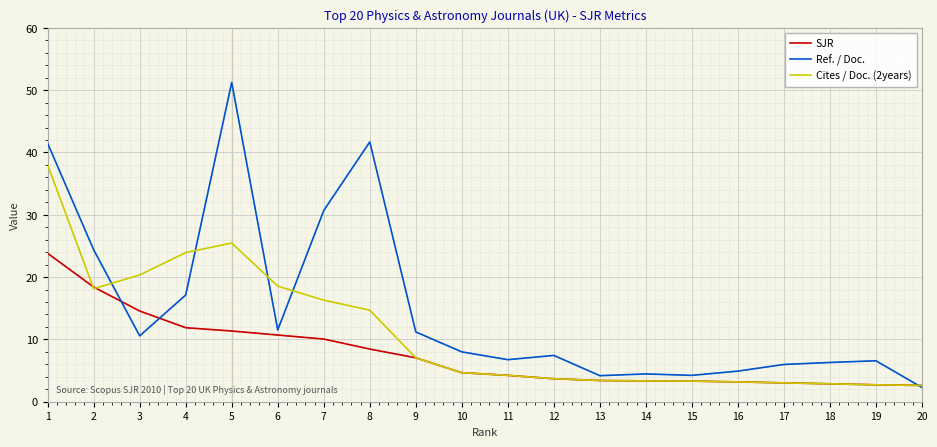

What is the difference between the highest and lowest values at 3?

9.8